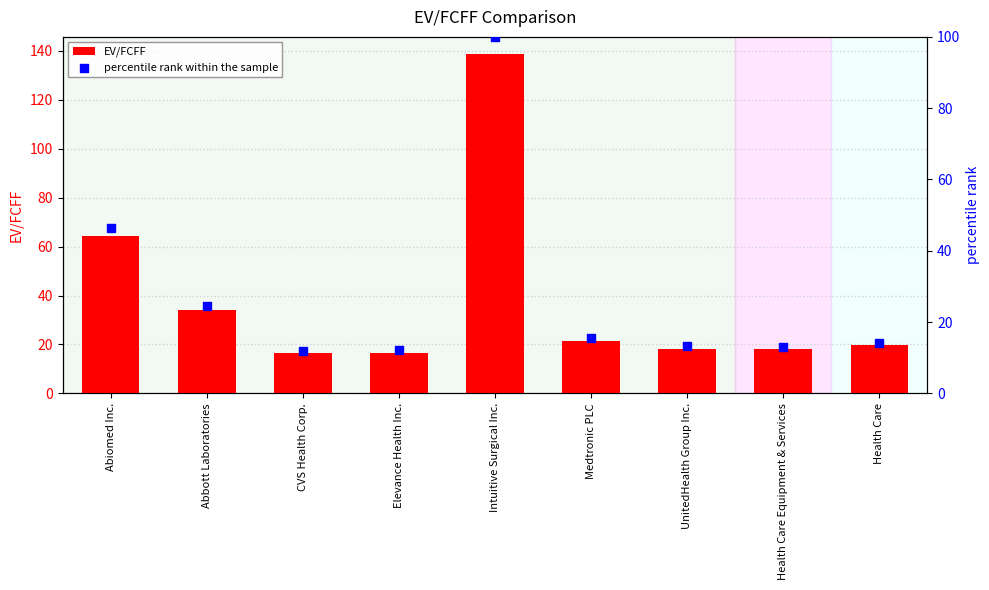

Is the value of percentile rank within the sample at Elevance Health Inc. greater than the value of EV/FCFF at Elevance Health Inc.?

No